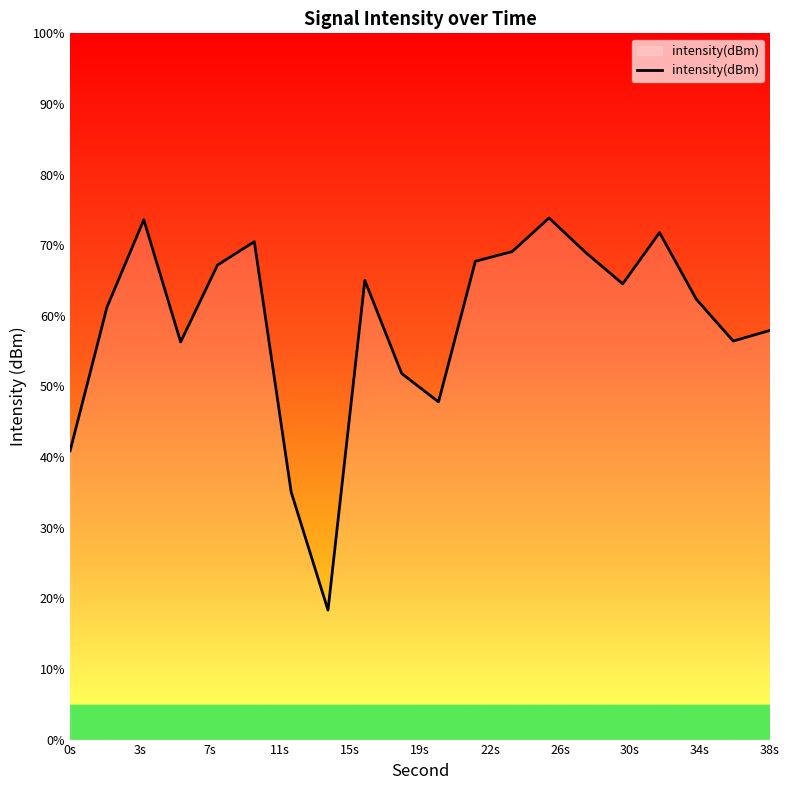

Does the chart display data point markers on the line(s)?

No